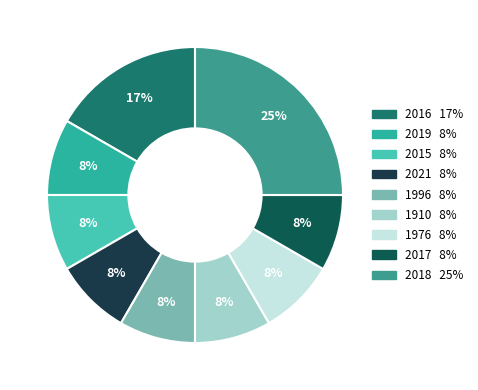

How many slices are in this pie chart?

9